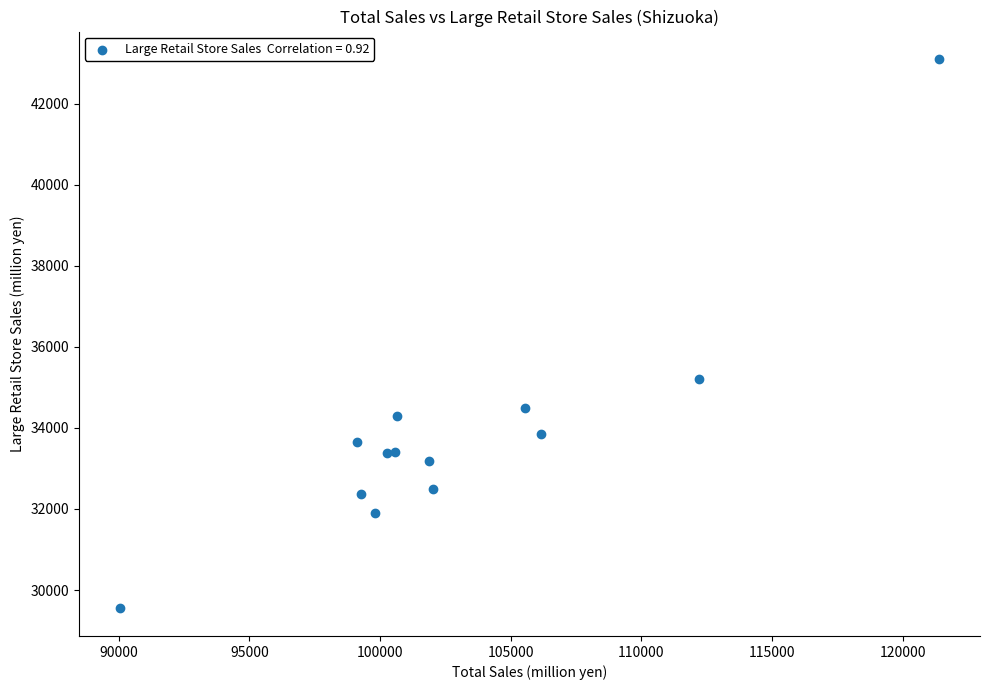

What Y value in the scatter plot is closest to 36322?

35213